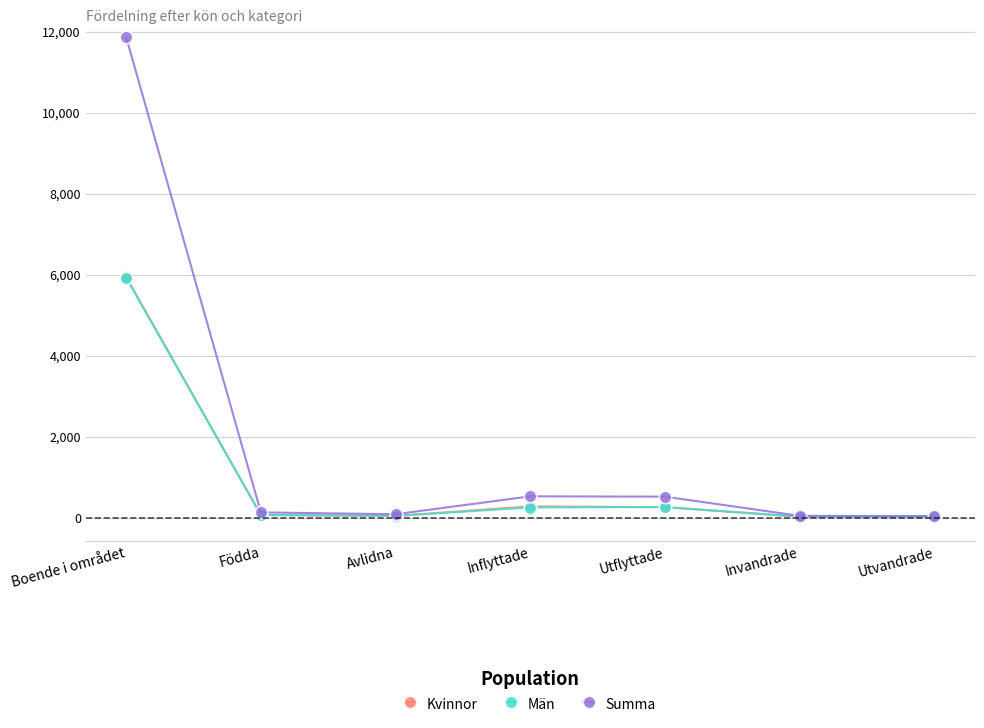

Which series has the largest total across all categories?

Summa